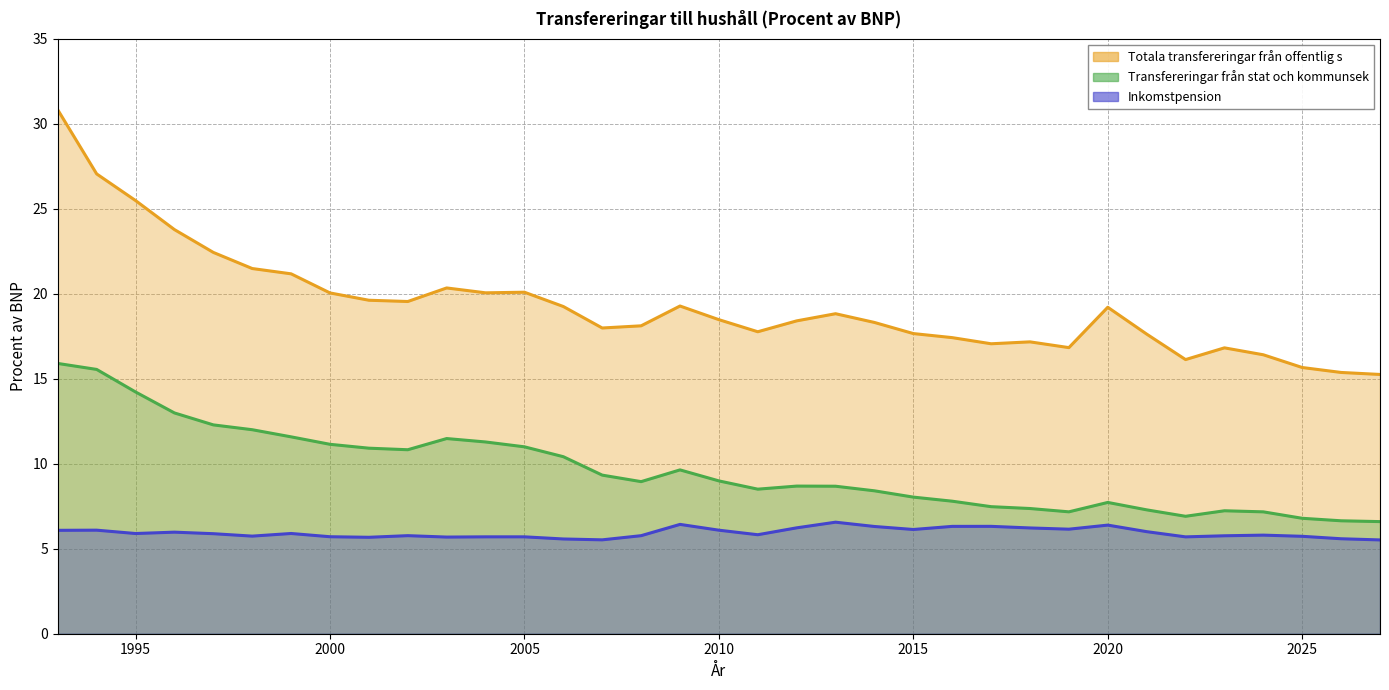

What is the highest value of the Transfereringar från stat och kommunsek series?

15.9